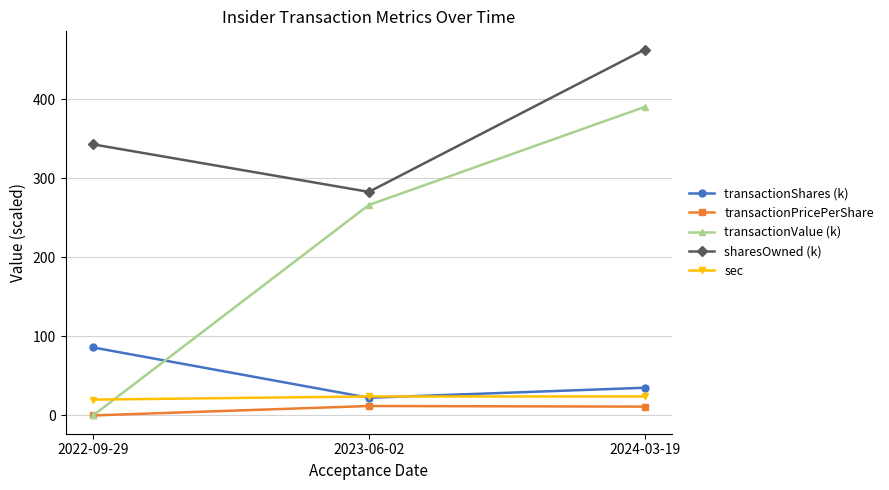

How many data points in transactionValue (k) are less than 266?

1